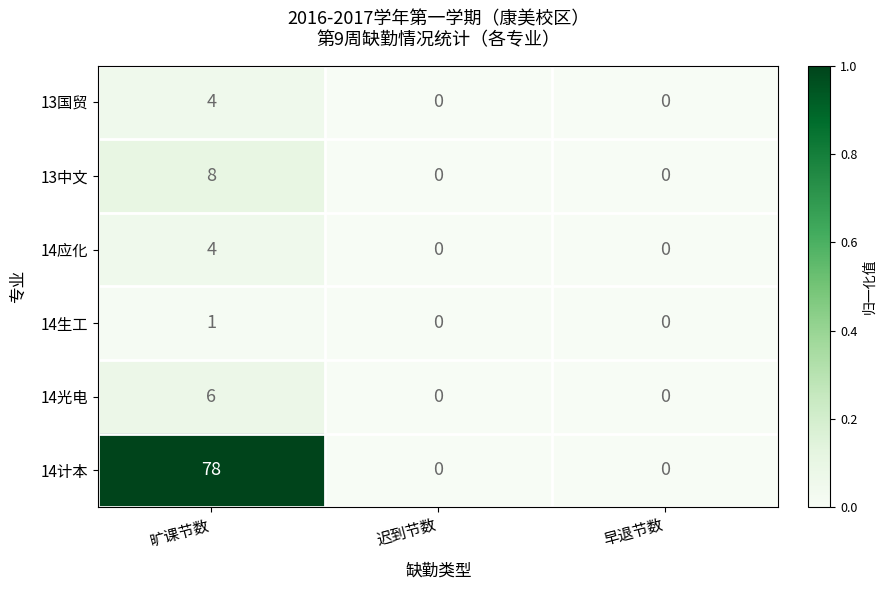

What is the total value across all series at 旷课节数?

101